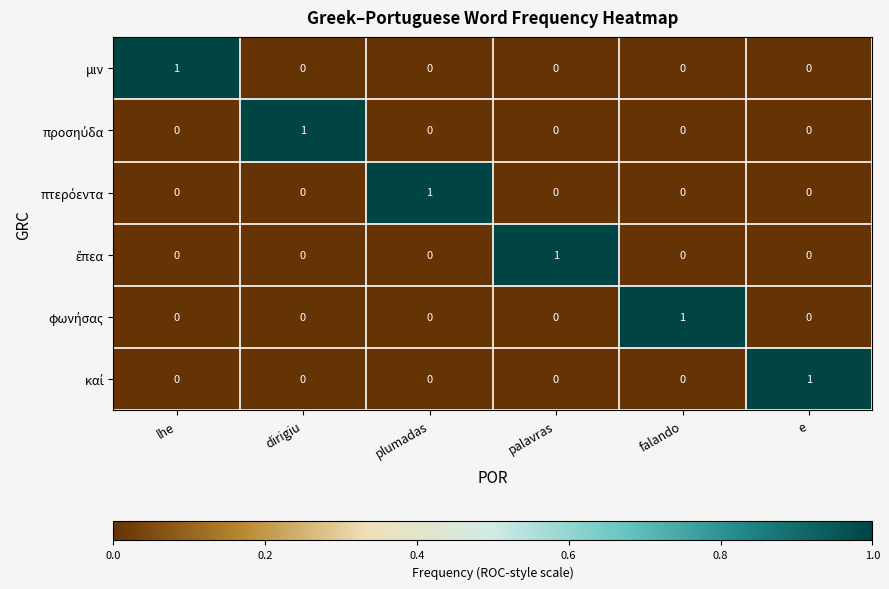

At how many categories does at least one series exceed 0?

6